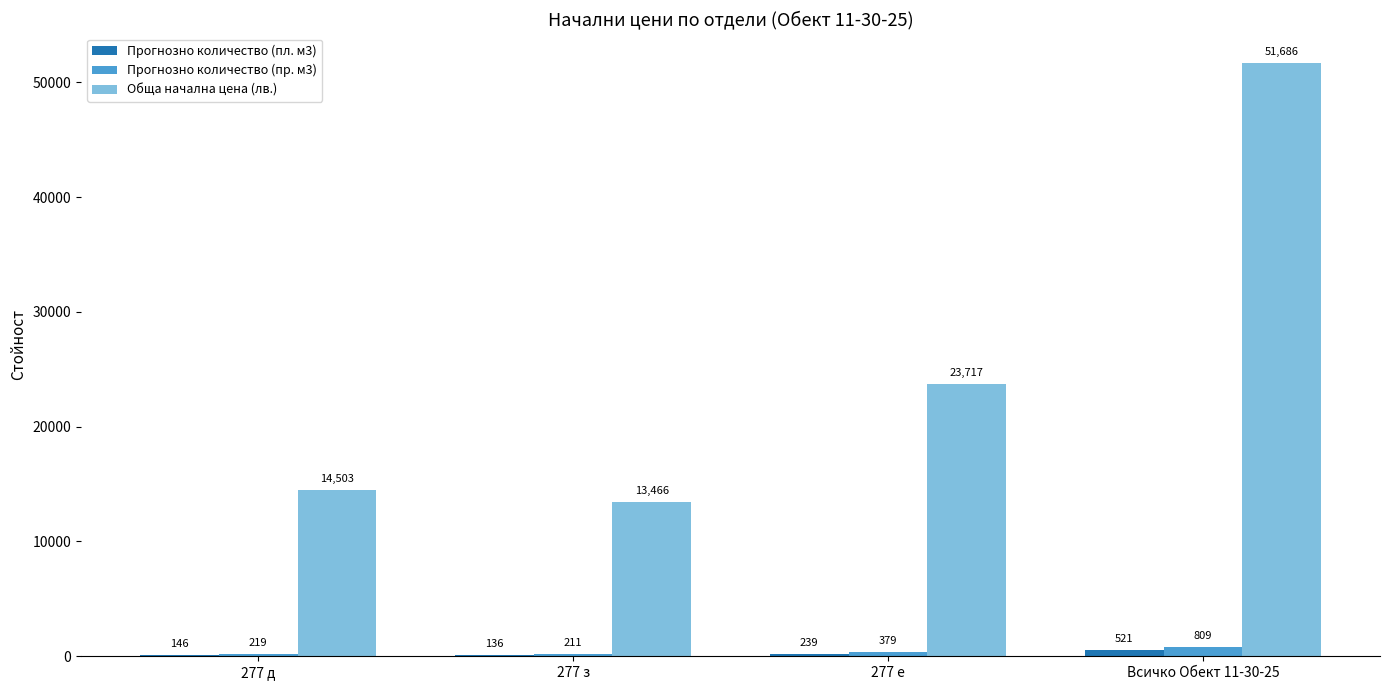

What is the sum of the Прогнозно количество (пр. м3) values at 277 з and 277 д?

430